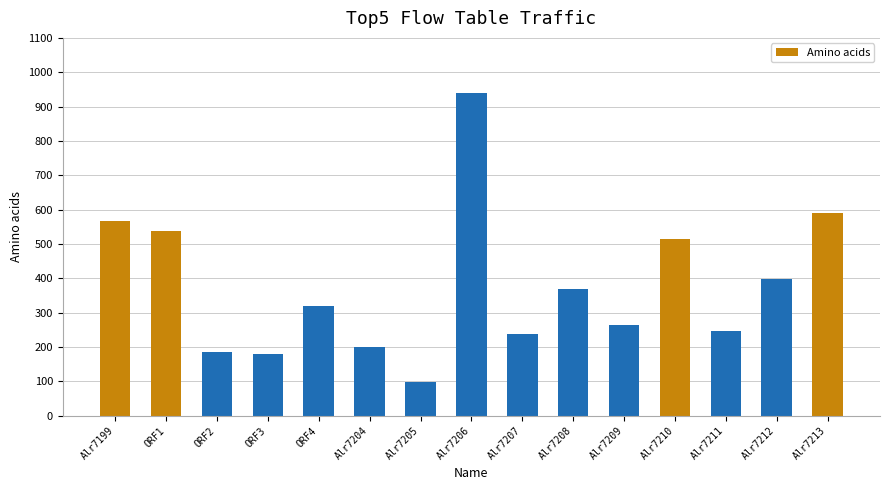

Is it true that the value at Alr7209 is 59?

False